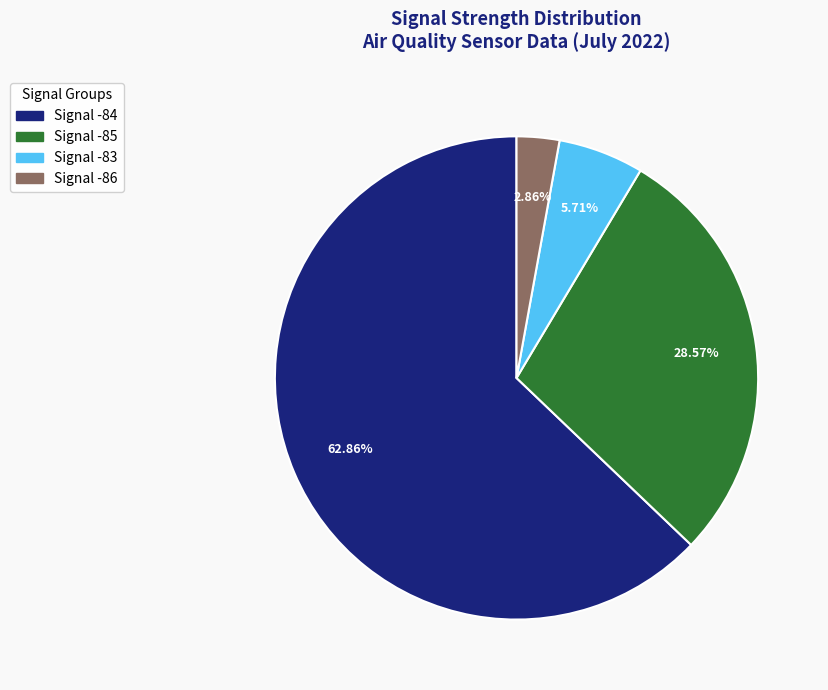

Does any single category account for the majority?

Yes